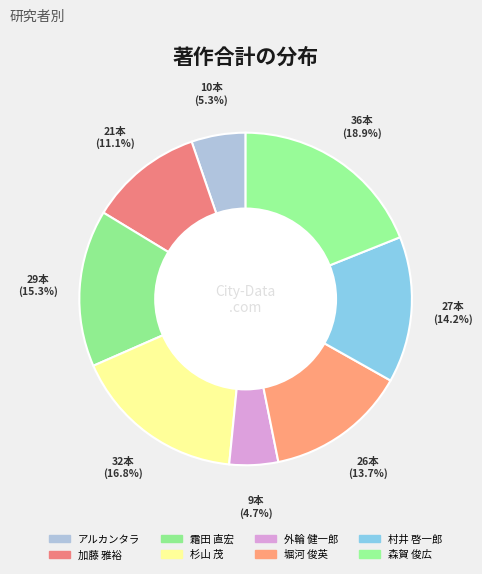

Does 加藤 雅裕 represent more than half of the total?

No